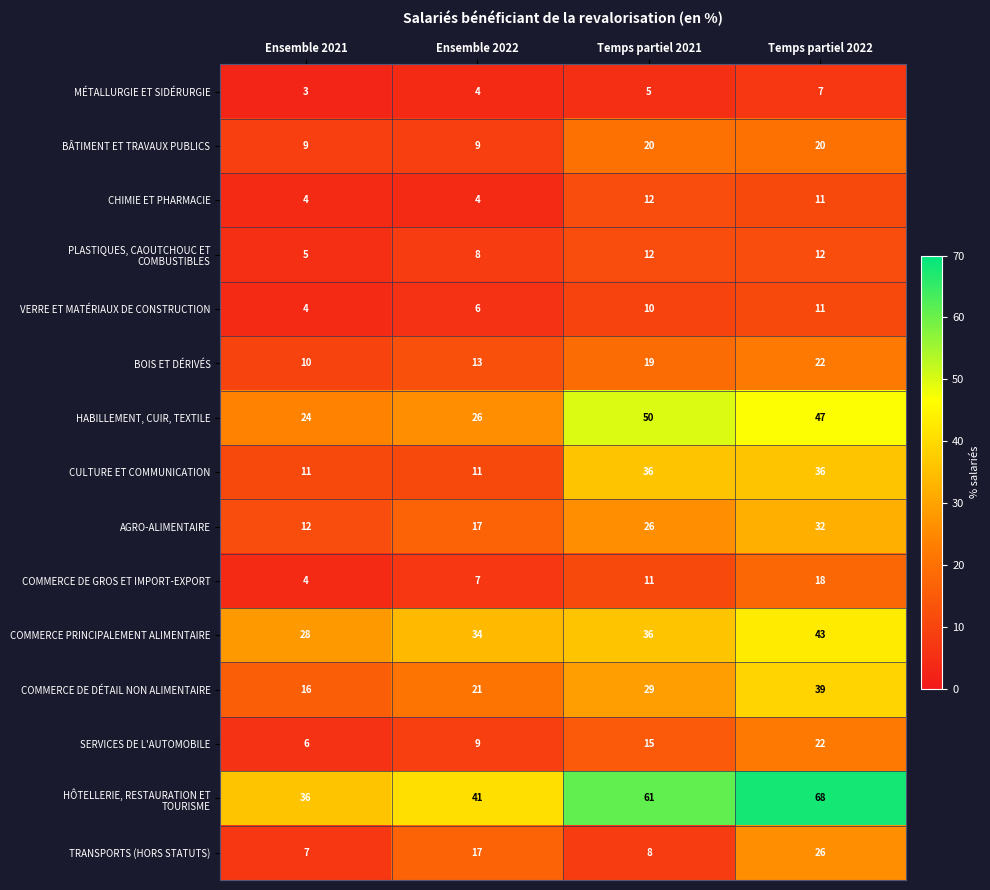

The value of SERVICES DE L'AUTOMOBILE at Temps partiel 2021 is 15. True or false?

True